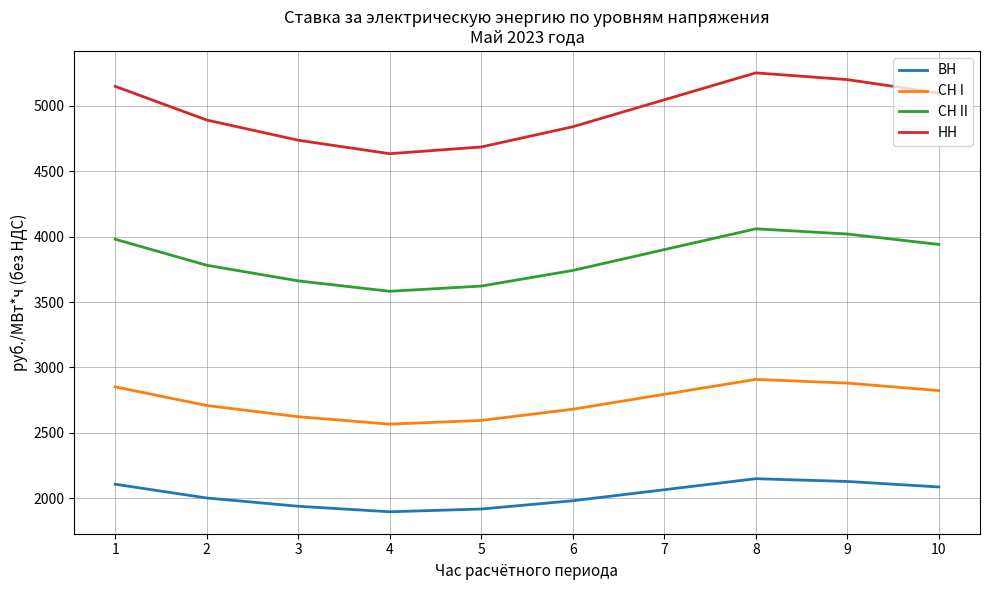

Is the value of СН I at 3 greater than the value of СН II at 3?

No